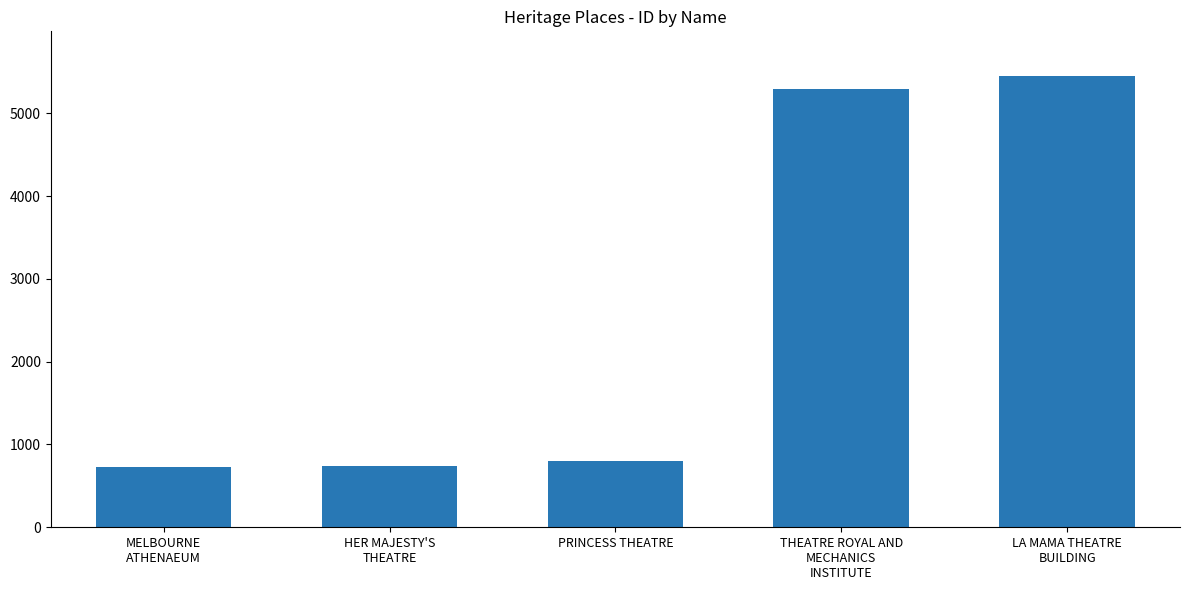

Does the chart contain any negative values?

No